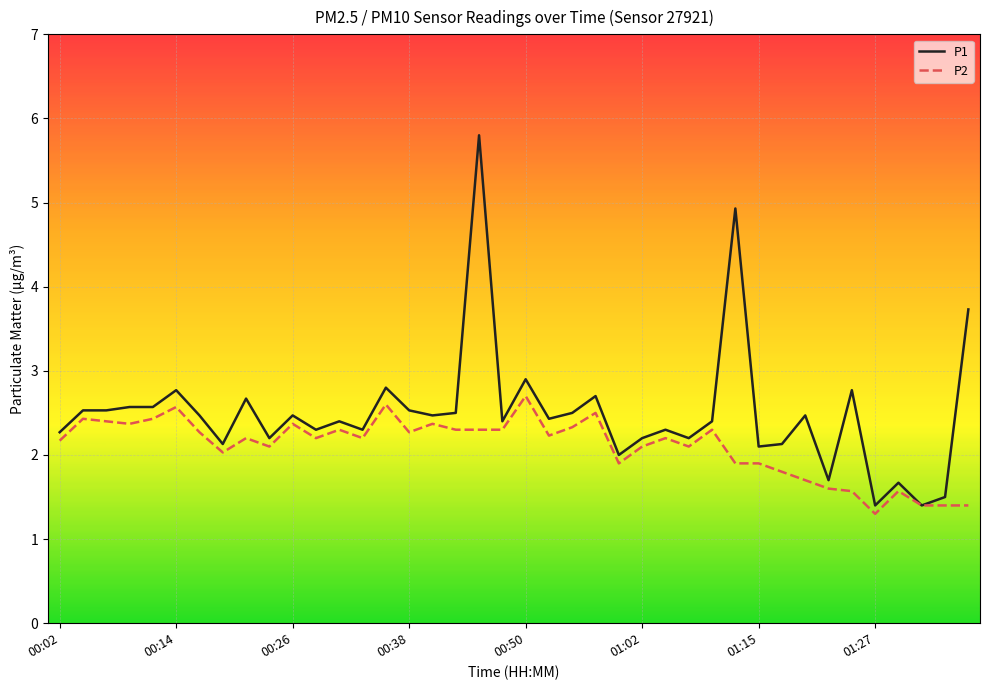

What is the highest value of the P2 series?

2.7